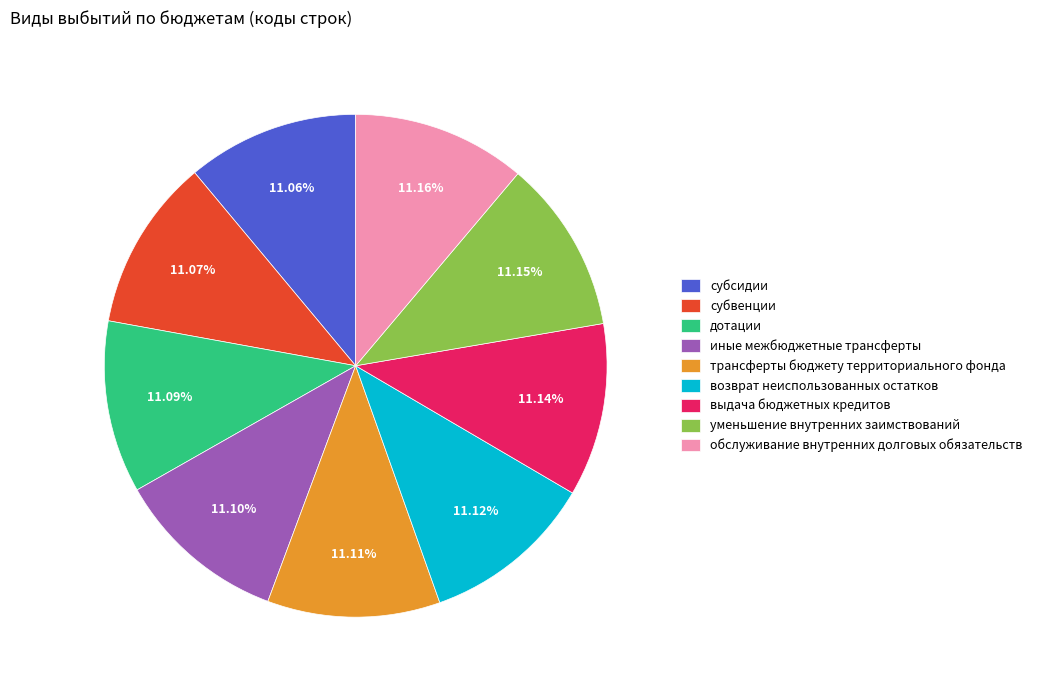

Do трансферты бюджету территориального фонда and дотации together represent more than half of the pie?

No